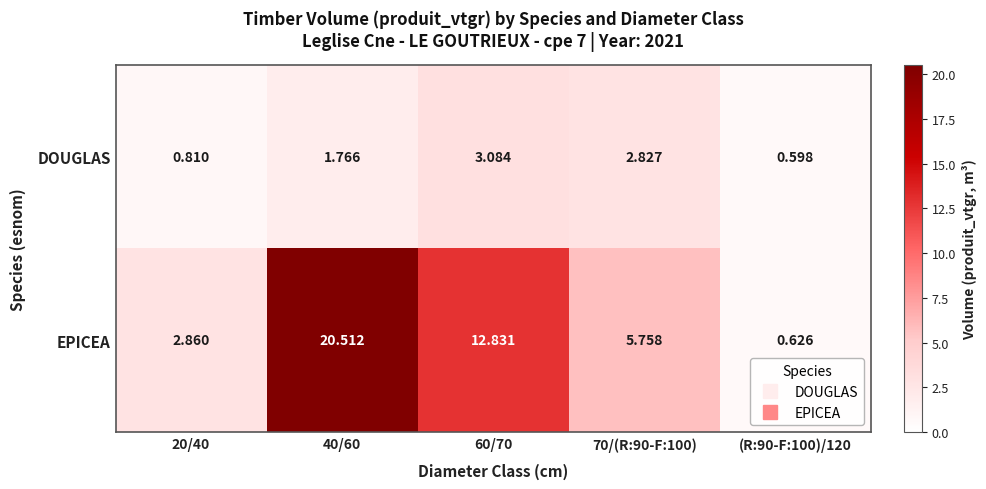

Rank the series at 20/40 from highest to lowest value.

EPICEA, DOUGLAS